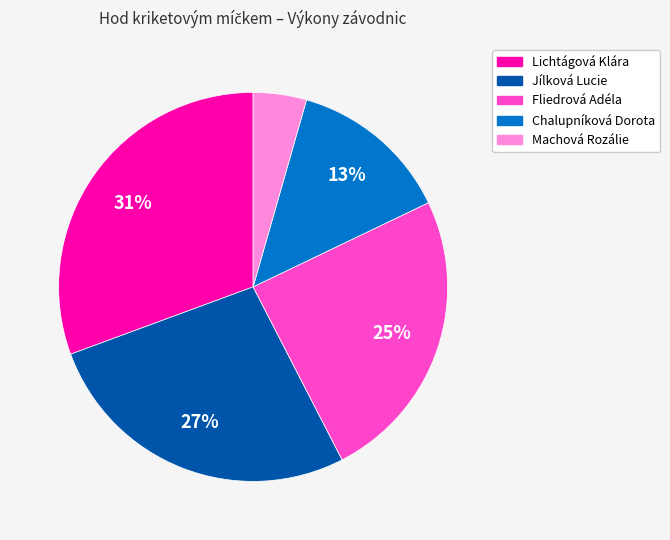

To the nearest percent, what is the combined percentage of Jílková Lucie and Chalupníková Dorota?

40%